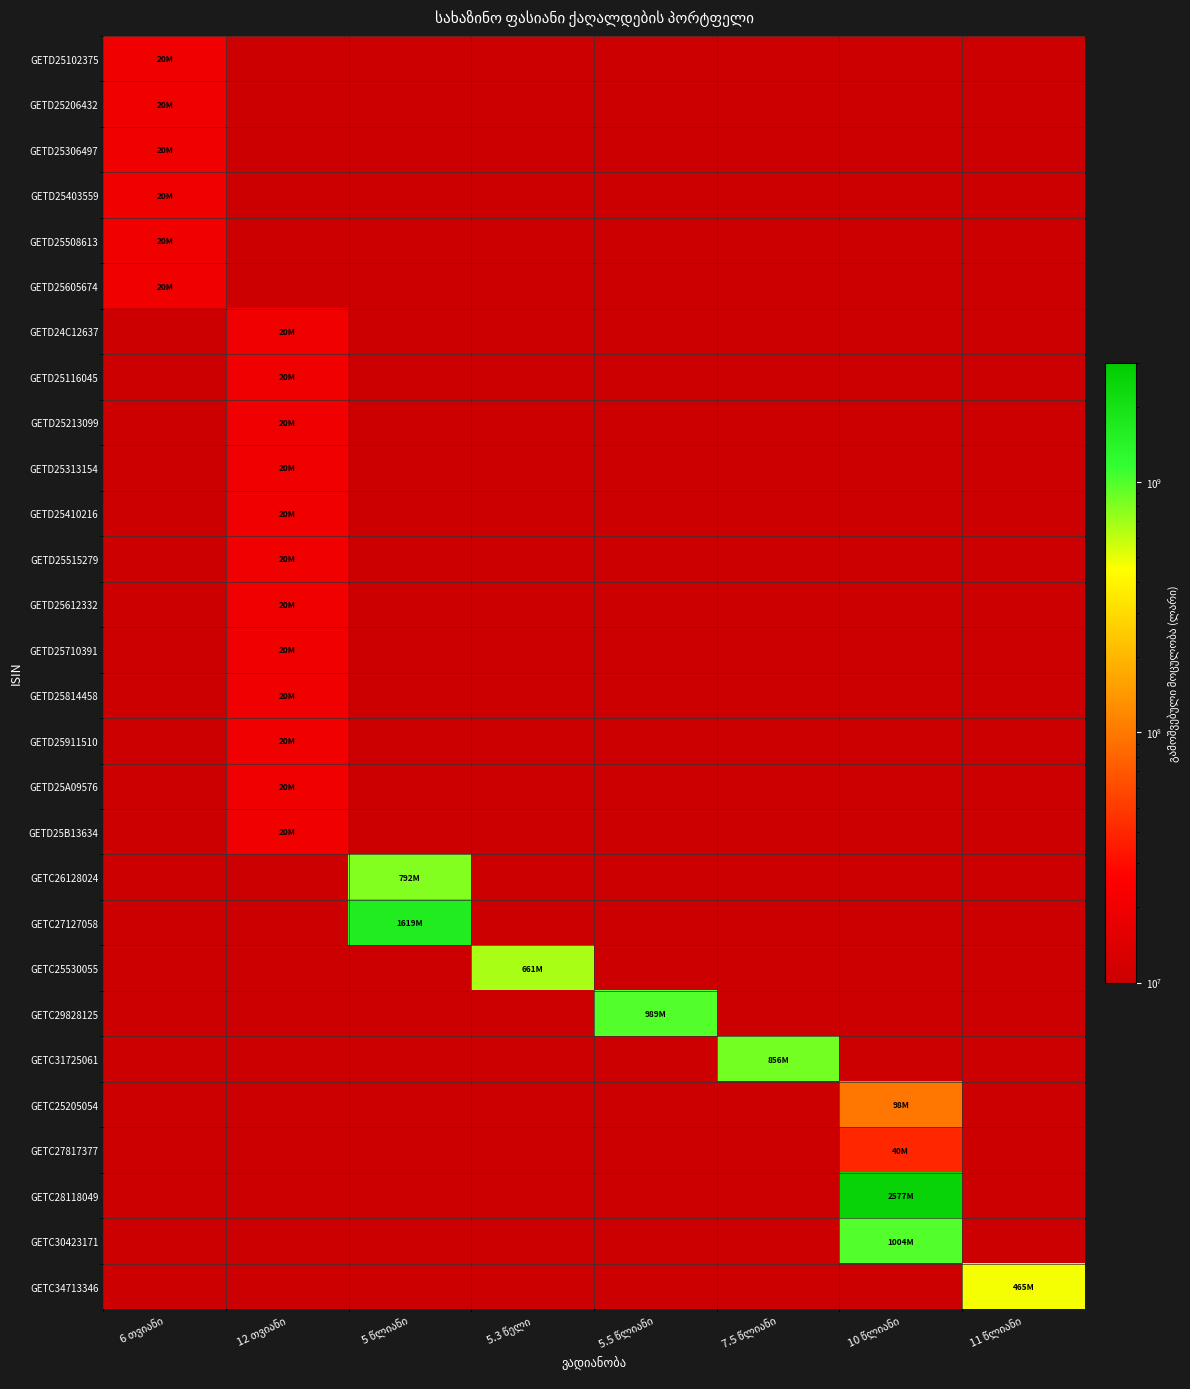

True or false: GETC27127058 has a value of 0 at 10 წლიანი.

True